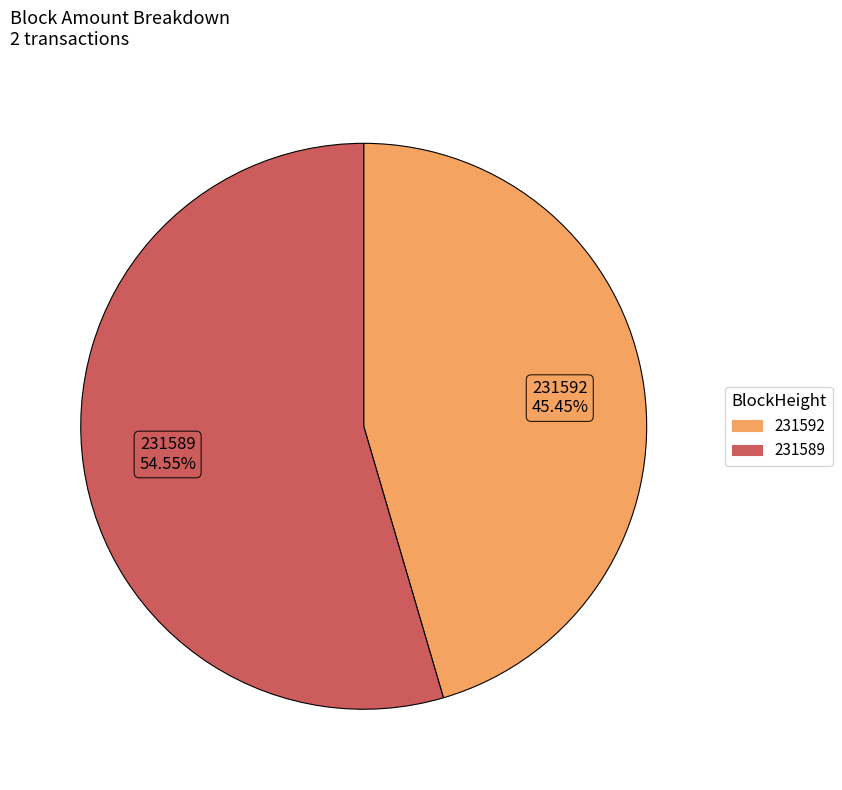

Which category has the smallest portion of the pie?

231592